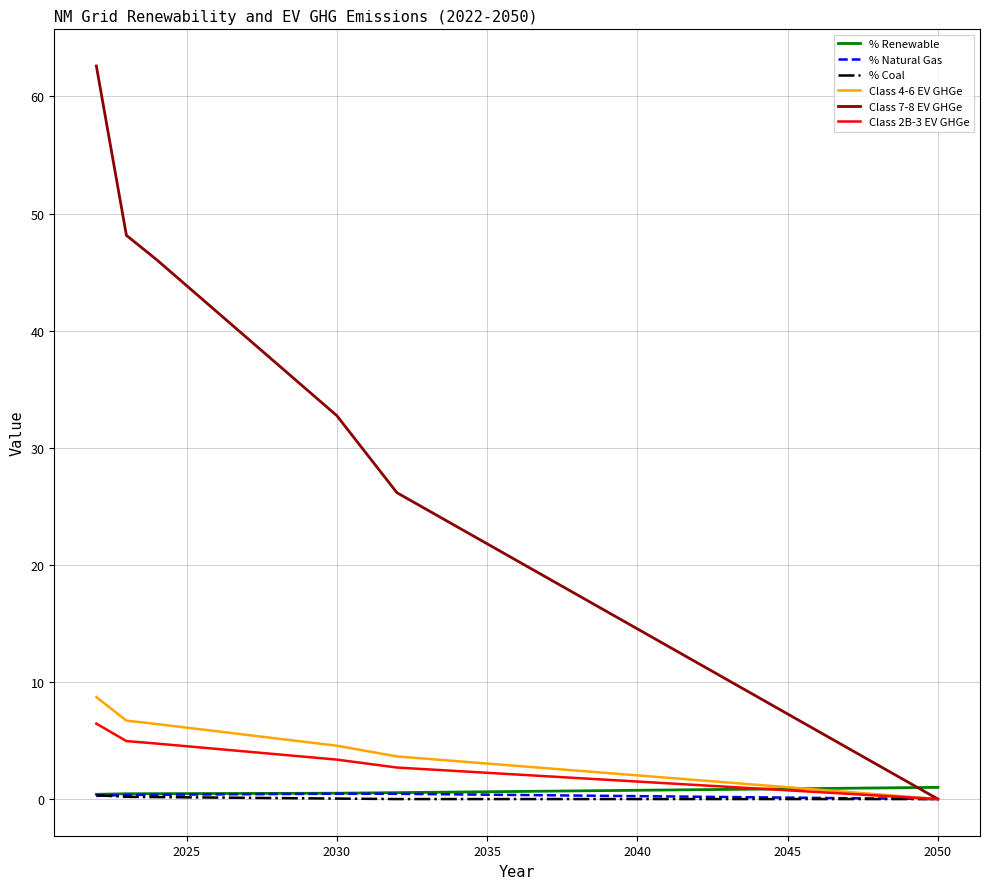

Which series has the largest total across all categories?

Class 7-8 EV GHGe